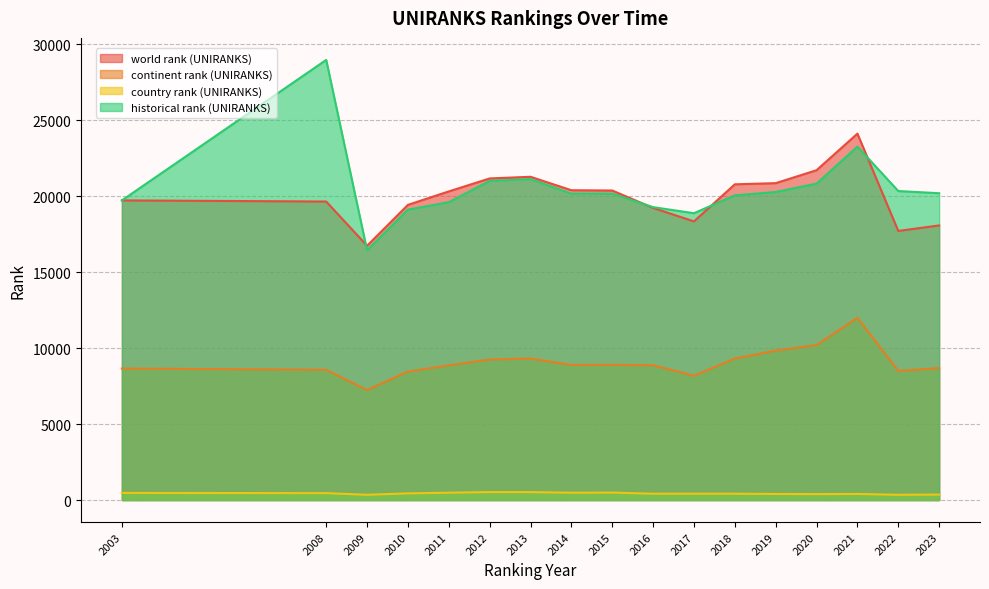

Count the number of categories in the chart.

17